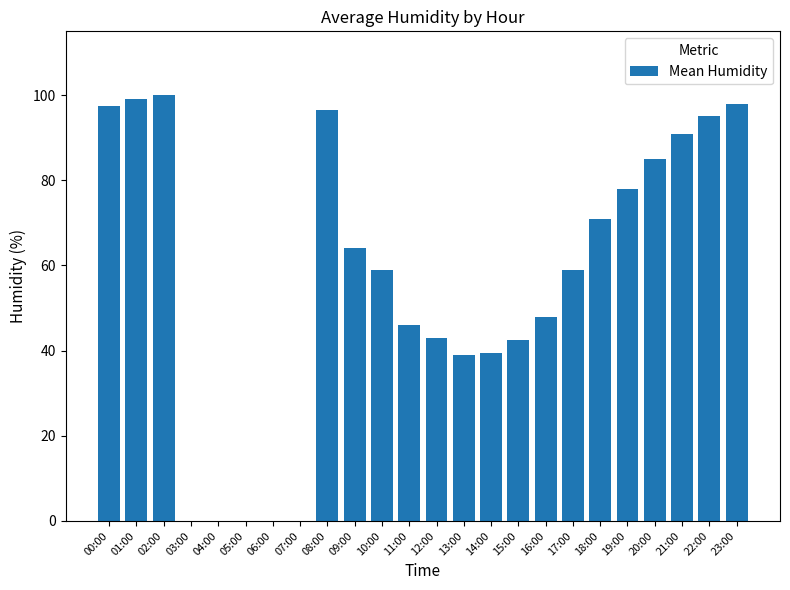

Between 22:00 and 05:00, which is larger?

22:00